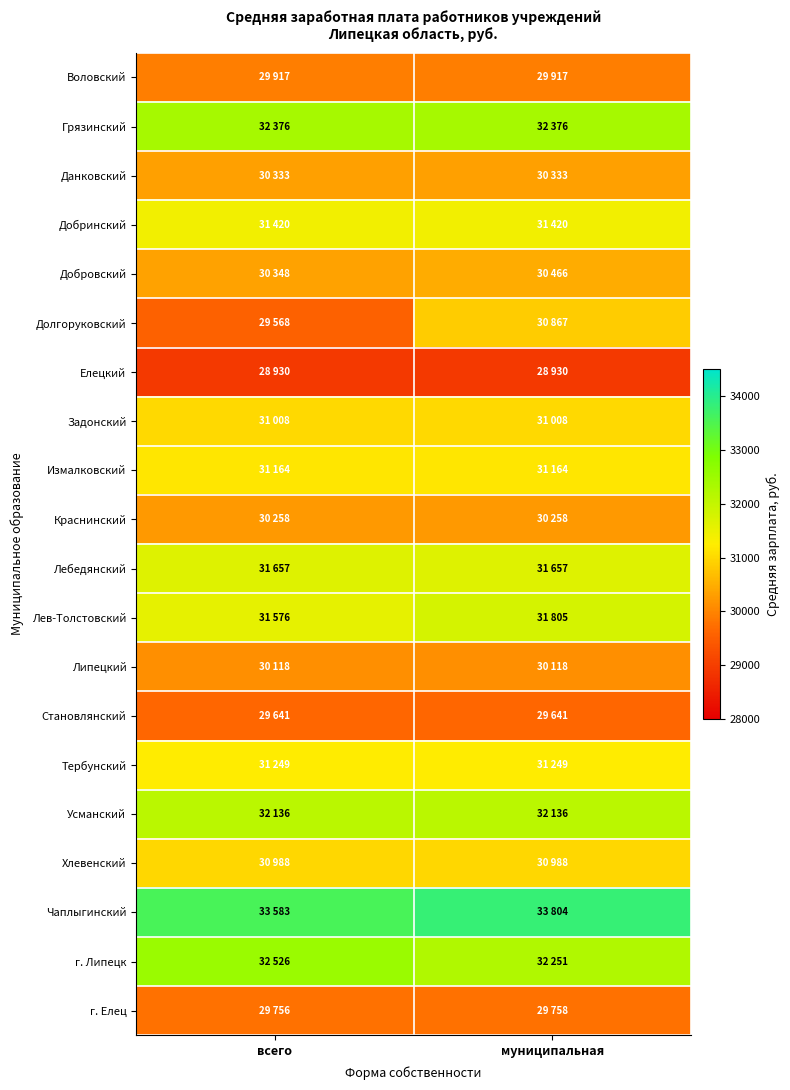

Reading left to right, list all the values displayed in this chart.

Воловский: всего=29916.8	муниципальная=29916.8
Грязинский: всего=32375.8	муниципальная=32375.8
Данковский: всего=30333.1	муниципальная=30333.1
Добринский: всего=31420.4	муниципальная=31420.4
Добровский: всего=30347.7	муниципальная=30466.4
Долгоруковский: всего=29567.6	муниципальная=30866.6
Елецкий: всего=28929.7	муниципальная=28929.7
Задонский: всего=31008.3	муниципальная=31008.3
Измалковский: всего=31163.8	муниципальная=31163.8
Краснинский: всего=30257.9	муниципальная=30257.9
Лебедянский: всего=31656.9	муниципальная=31656.9
Лев-Толстовский: всего=31575.8	муниципальная=31804.7
Липецкий: всего=30118.4	муниципальная=30118.4
Становлянский: всего=29641.0	муниципальная=29641.0
Тербунский: всего=31249.2	муниципальная=31249.2
Усманский: всего=32135.5	муниципальная=32135.5
Хлевенский: всего=30987.7	муниципальная=30987.7
Чаплыгинский: всего=33583.2	муниципальная=33803.6
г. Липецк: всего=32526.2	муниципальная=32251.3
г. Елец: всего=29756.0	муниципальная=29758.1